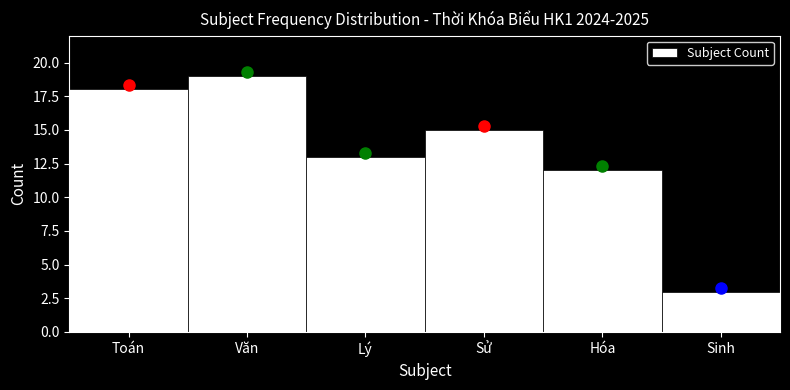

Reading left to right, transcribe all the data shown in this chart.

Toán=18	Văn=19	Lý=13	Sử=15	Hóa=12	Sinh=3